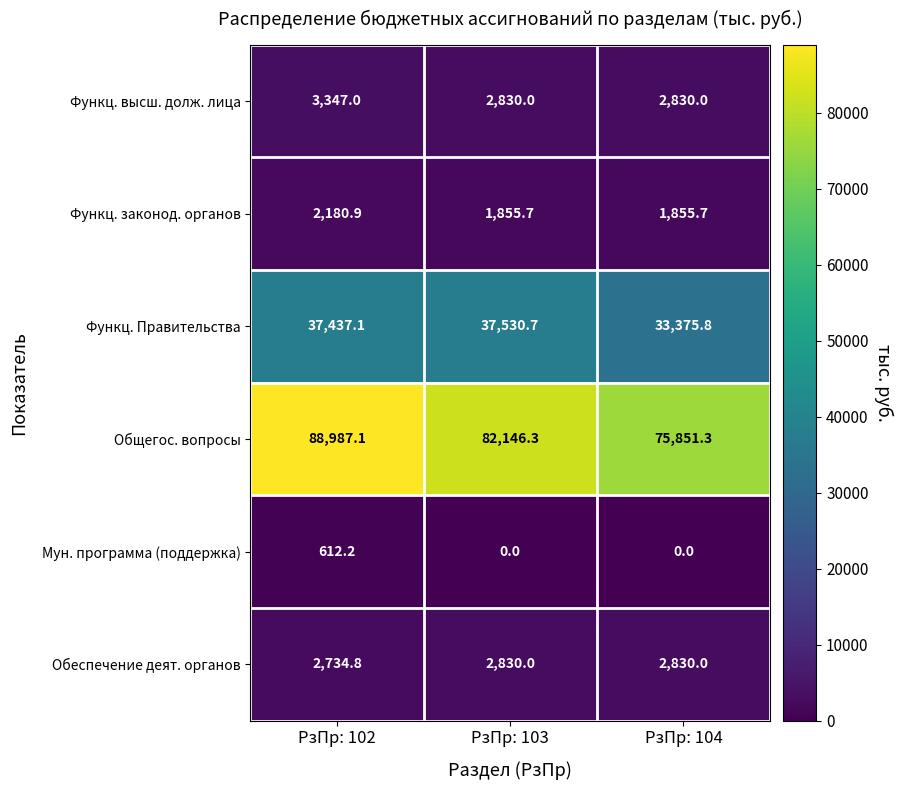

Reading right to left, list all the values displayed in this chart.

Функц. высш. долж. лица: РзПр: 104=2830.0	РзПр: 103=2830.0	РзПр: 102=3347.0
Функц. законод. органов: РзПр: 104=1855.7	РзПр: 103=1855.7	РзПр: 102=2180.9
Функц. Правительства: РзПр: 104=33375.8	РзПр: 103=37530.7	РзПр: 102=37437.1
Общегос. вопросы: РзПр: 104=75851.3	РзПр: 103=82146.3	РзПр: 102=88987.1
Мун. программа (поддержка): РзПр: 104=0.0	РзПр: 103=0.0	РзПр: 102=612.2
Обеспечение деят. органов: РзПр: 104=2830.0	РзПр: 103=2830.0	РзПр: 102=2734.8